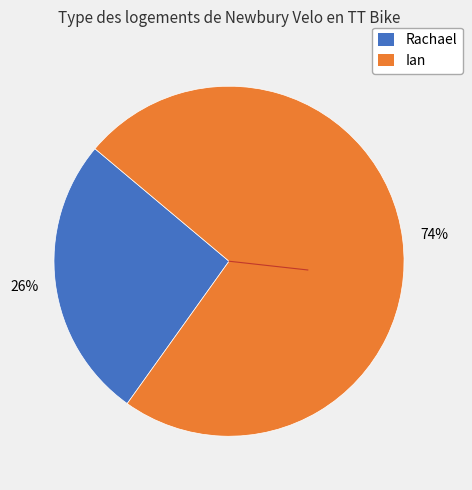

Does Rachael account for over 50% of the chart?

No